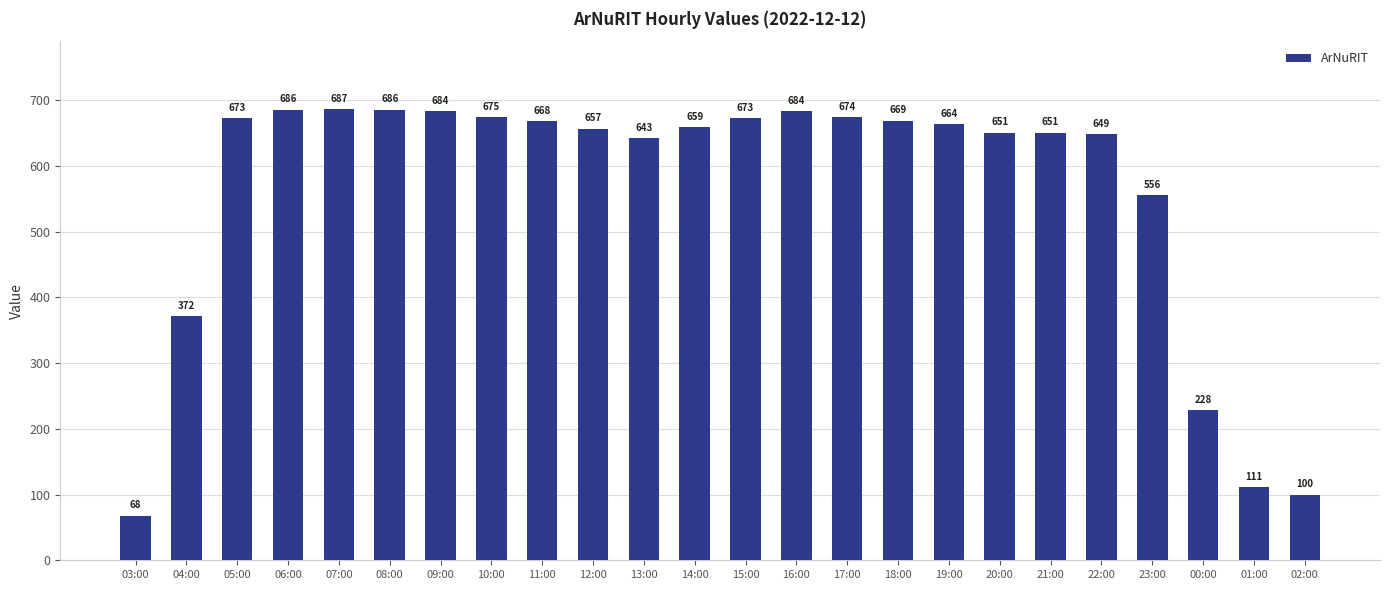

What is the ratio of the value at 10:00 to the value at 15:00?

1.0